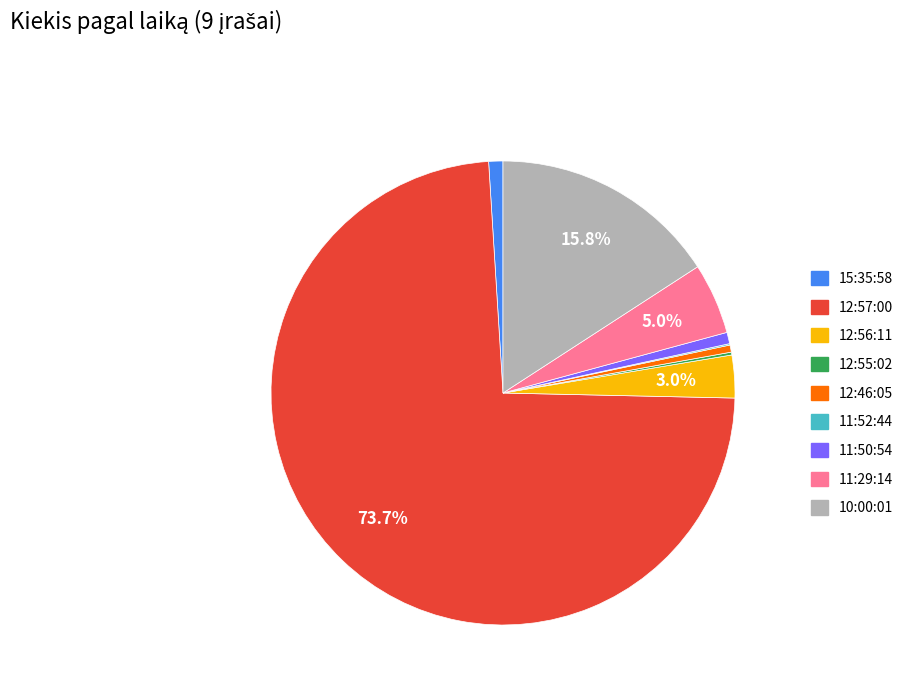

Is it true that 12:46:05 is 0% of the pie?

True